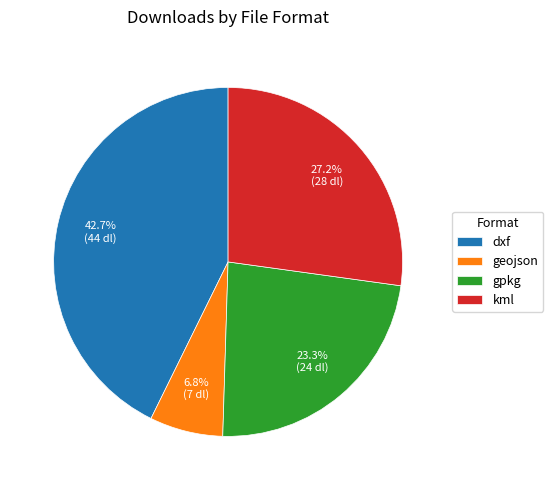

What is the ratio of the value at dxf to the value at kml?

1.6